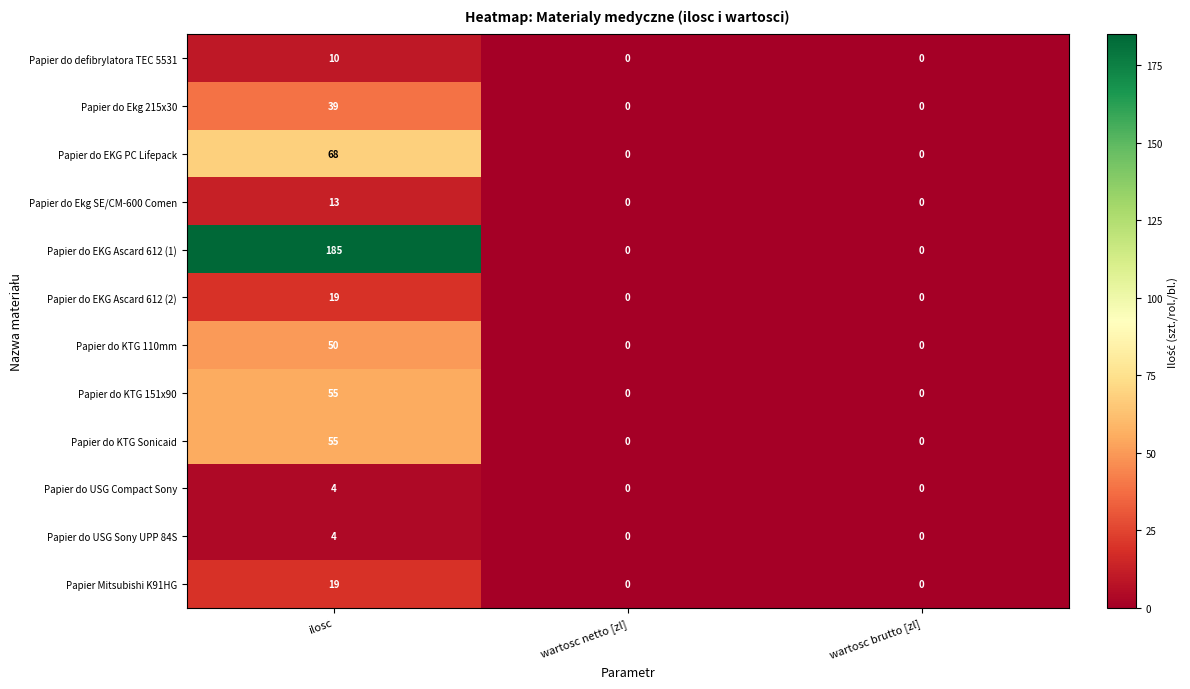

At which category does the chart reach its peak across all series?

ilosc